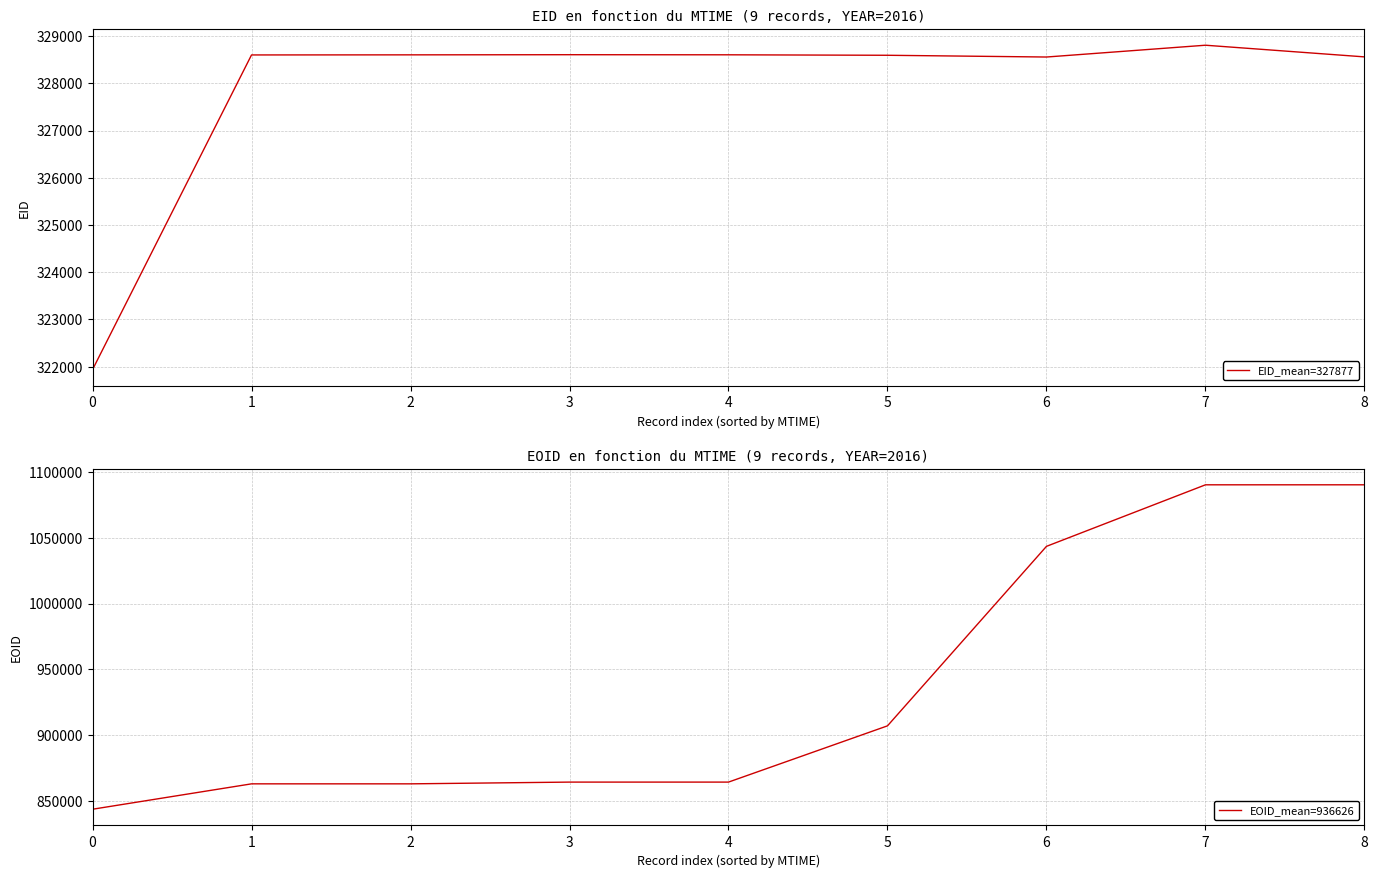

At which label is EOID_mean=936626 closest to 966998?

5